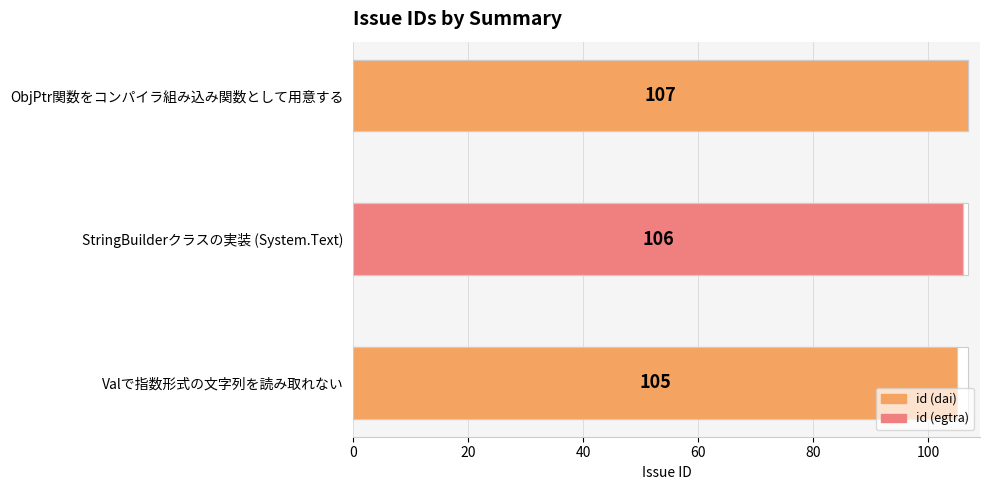

Are the bars grouped side by side (vs. stacked)?

No